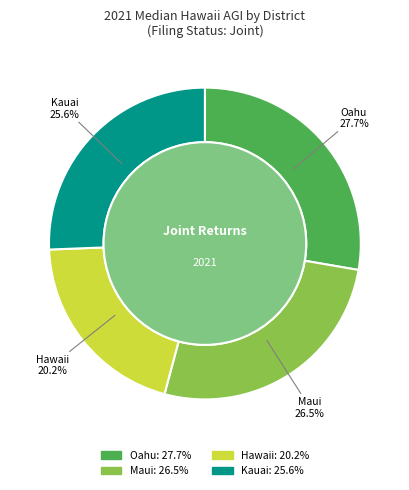

Combined, what portion of the pie is Maui and Hawaii?

46.7%